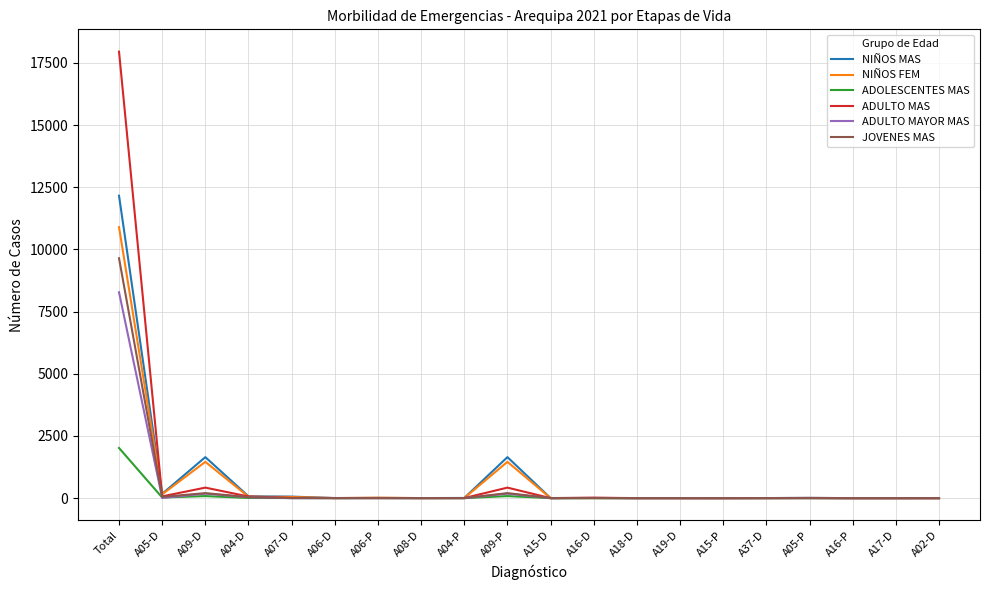

What are all the series names shown in the legend?

NIÑOS MAS, NIÑOS FEM, ADOLESCENTES MAS, ADULTO MAS, ADULTO MAYOR MAS, JOVENES MAS